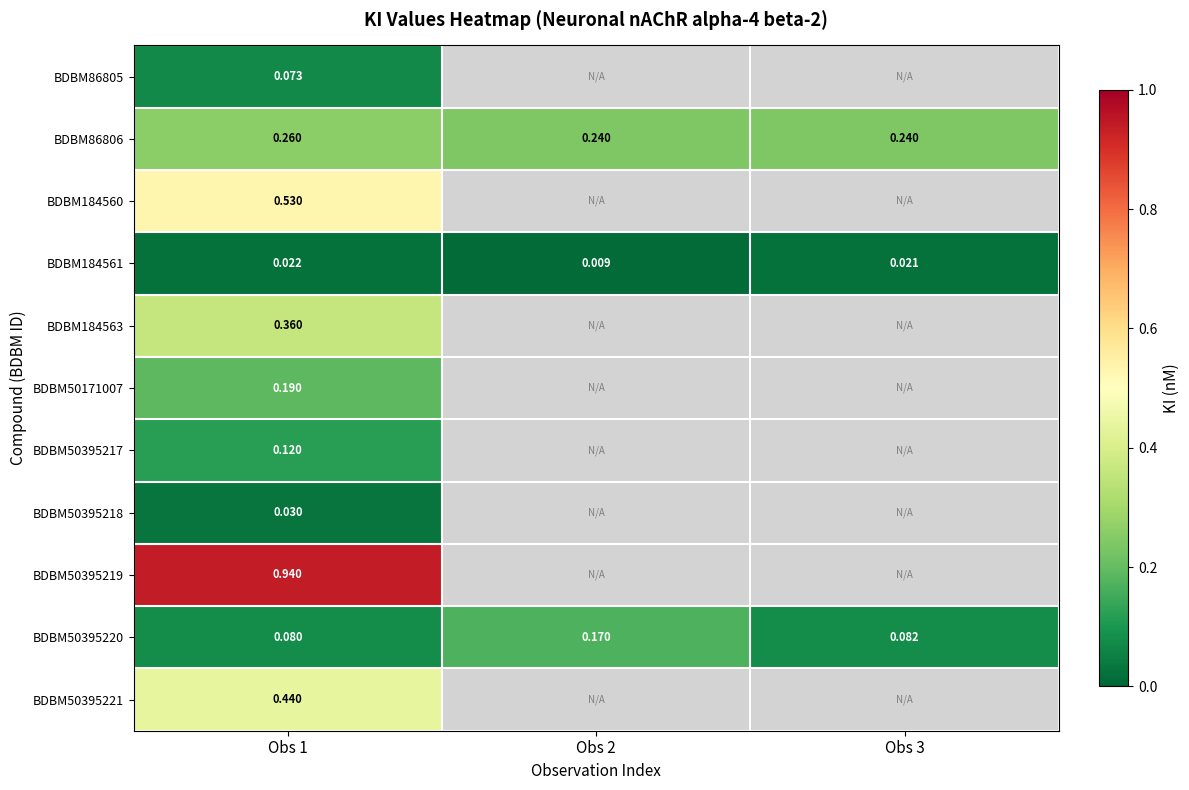

What is the highest value of the BDBM50395220 series?

0.2